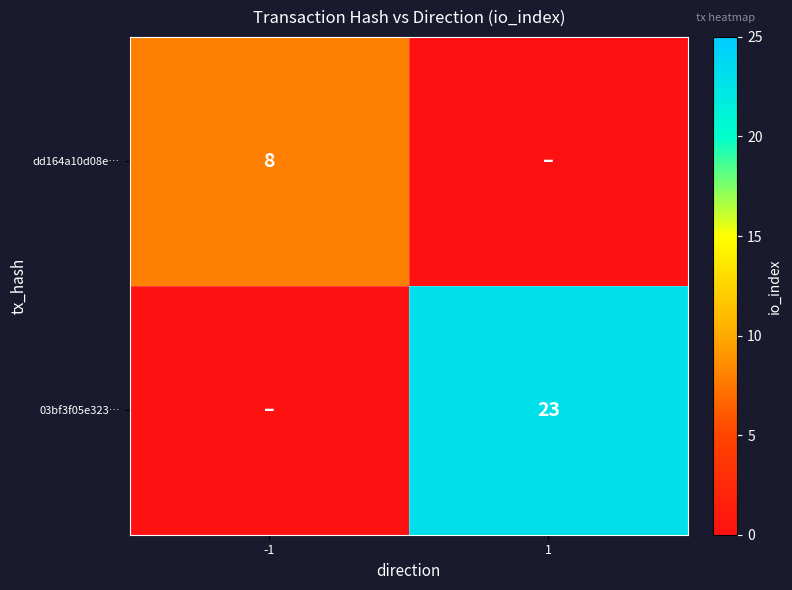

True or false: dd164a10d08e… has a value of 5 at -1.

False